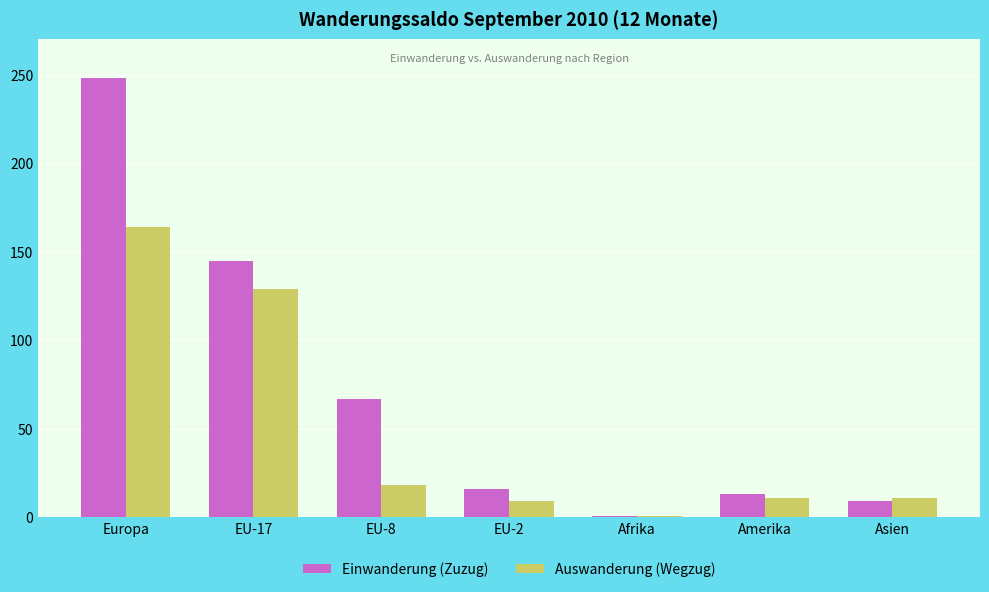

Reading left to right, transcribe all the data shown in this chart.

Einwanderung (Zuzug): 248	145	67	16	1	13	9
Auswanderung (Wegzug): 164	129	18	9	1	11	11